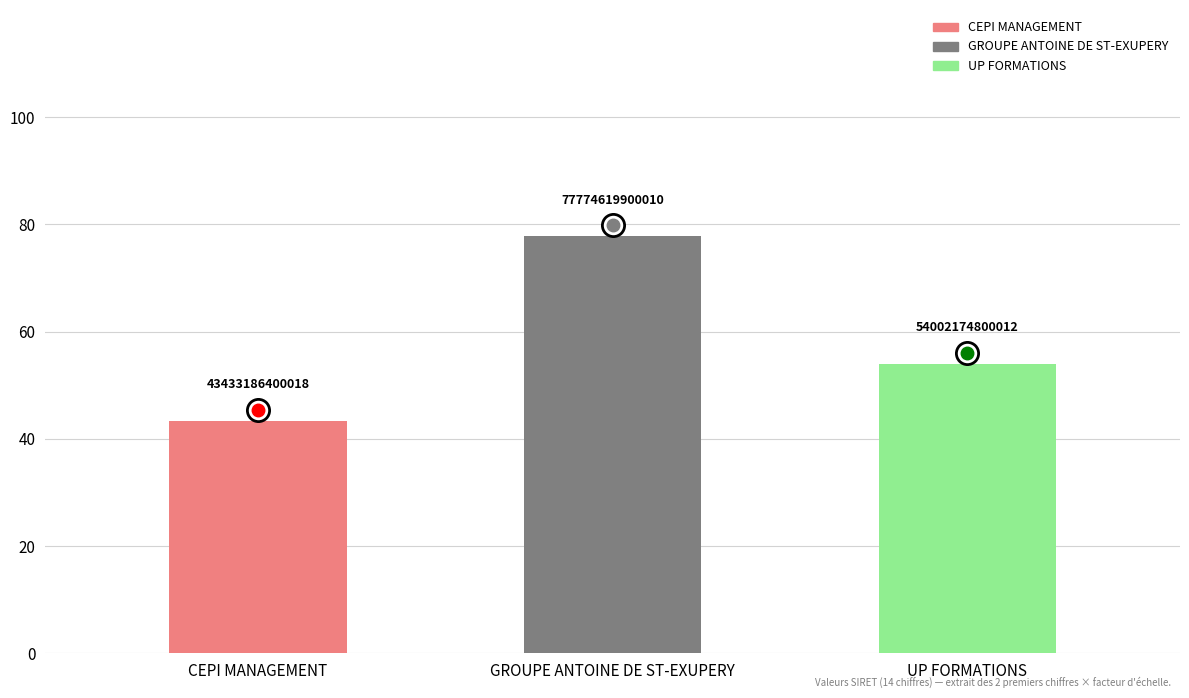

What position from the left is GROUPE ANTOINE DE ST-EXUPERY?

2